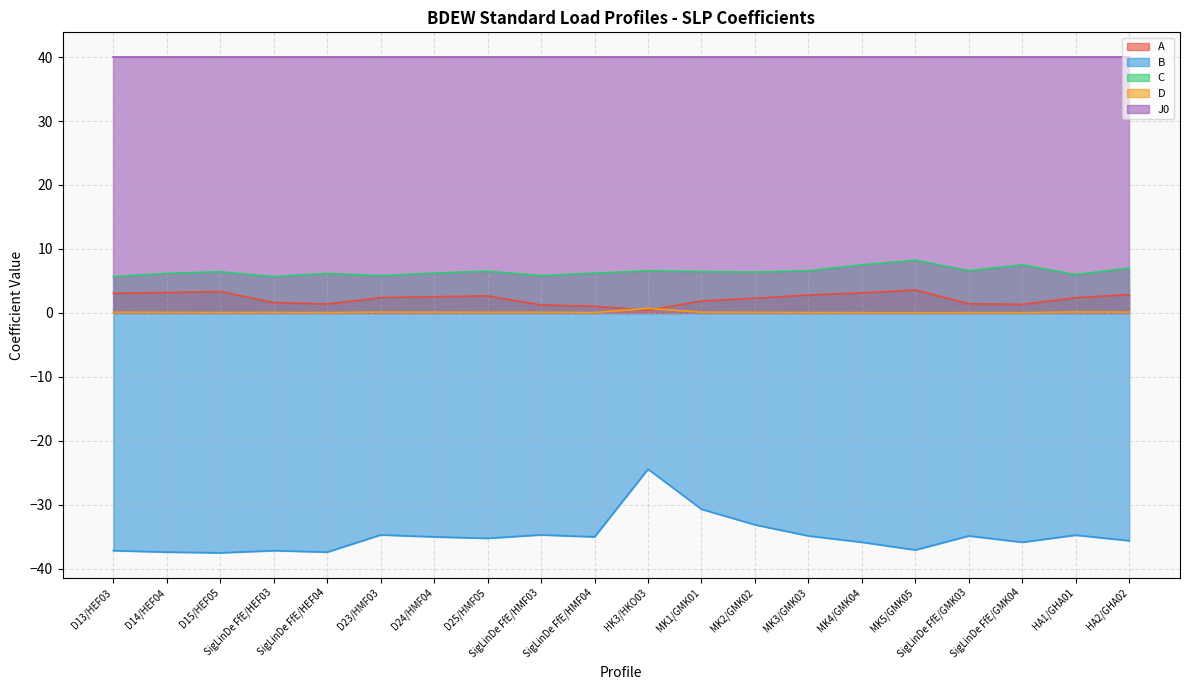

The value of A at D14/HEF04 is 3.2. True or false?

True